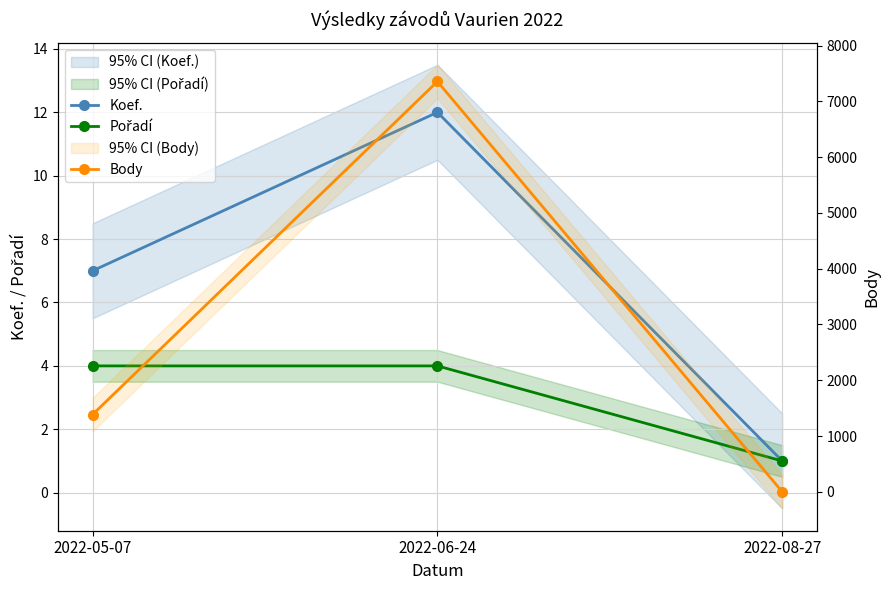

Reading right to left, extract all data points from this chart.

Koef.: 1	12	7
Pořadí: 1	4	4
Body: 0	7355	1385